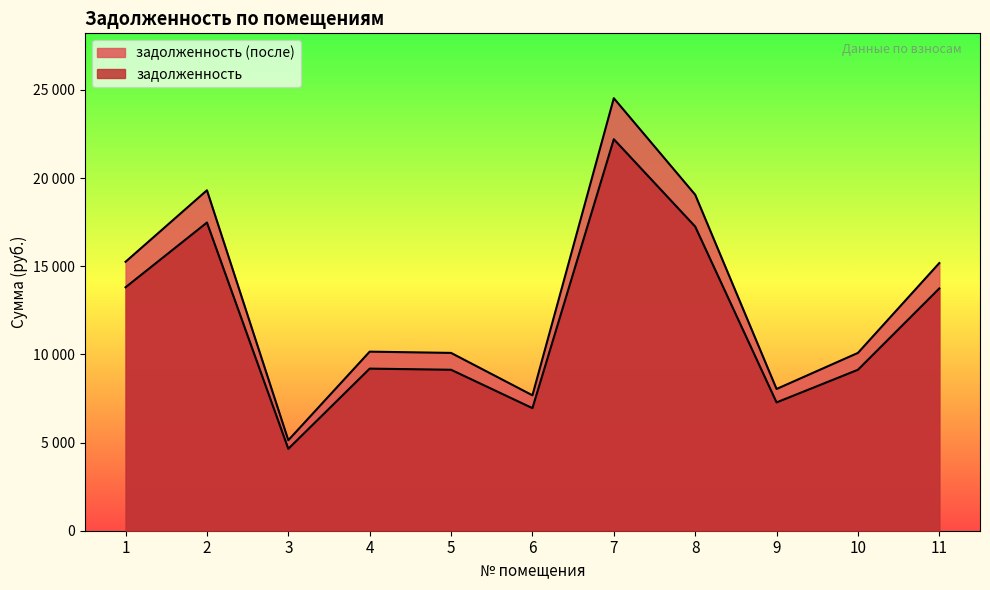

In задолженность (после), how many points are lower than both neighbors (excluding endpoints)?

3